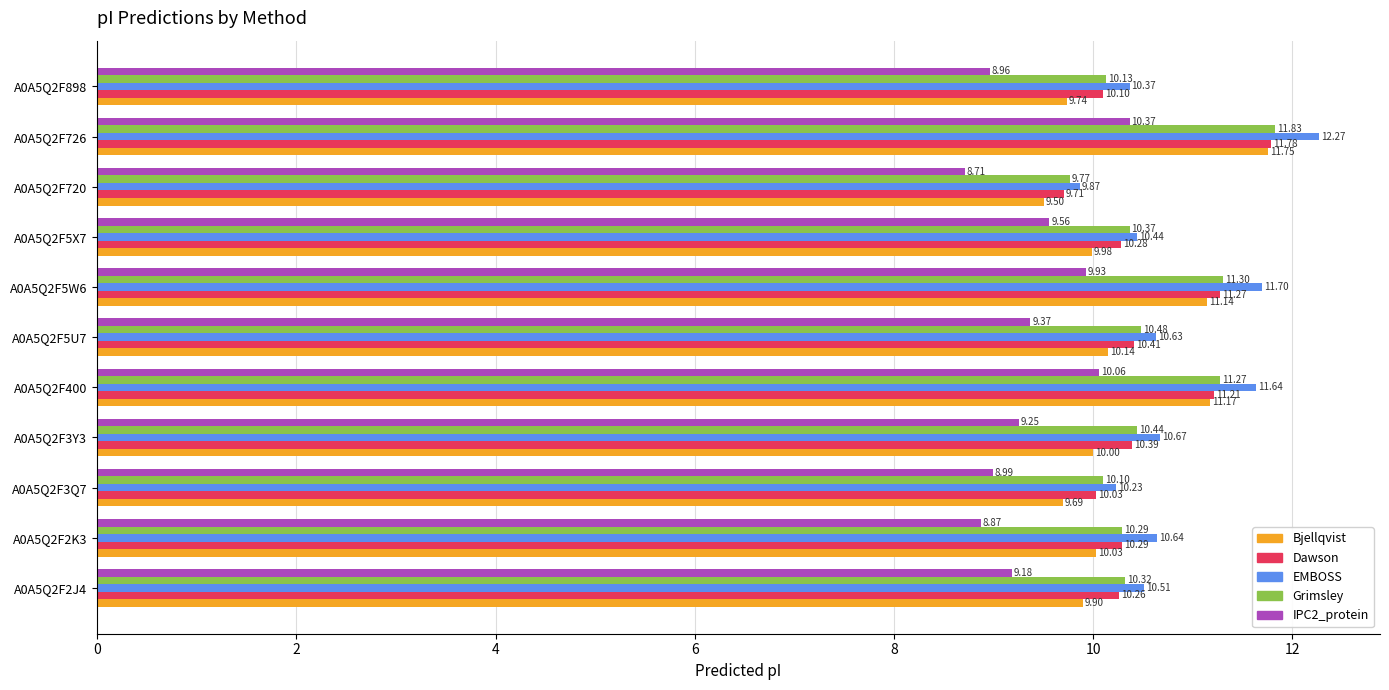

At how many categories does at least one series exceed 11?

3